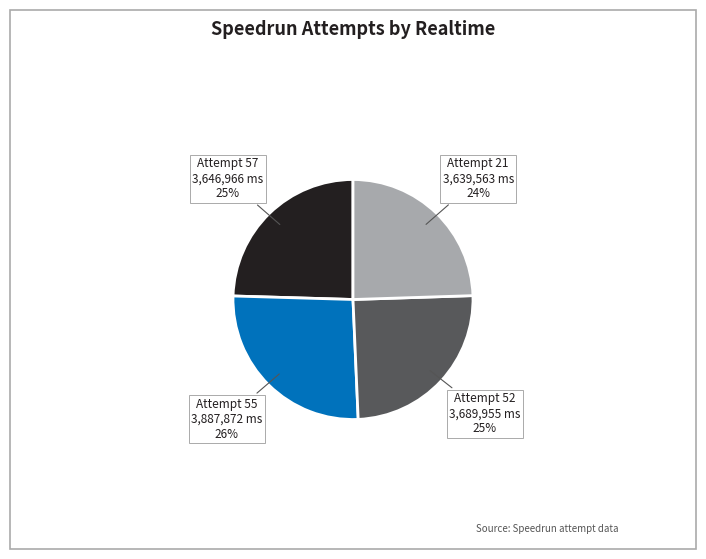

True or false: Attempt 21 accounts for 24% of the total.

True